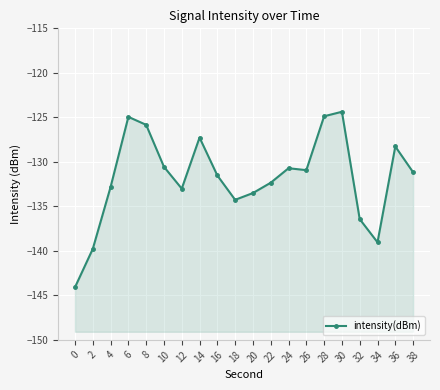

What is the value of the 10th point from the left?

-134.3